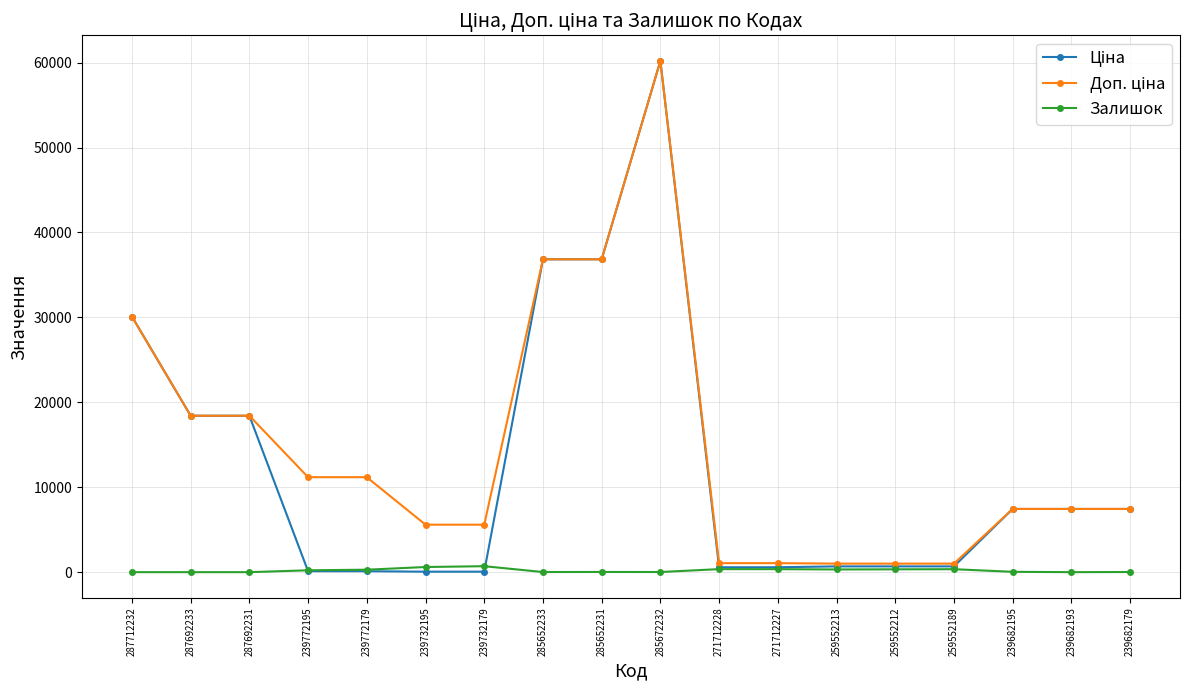

What is the maximum value shown in the chart?

60205.6